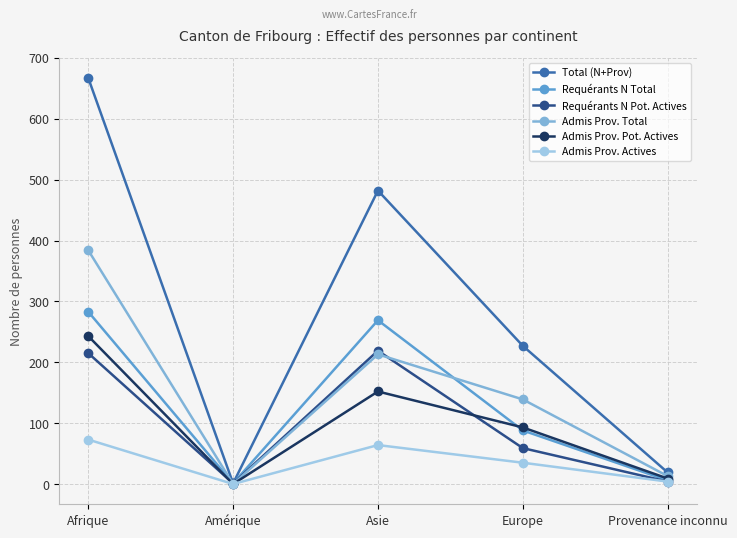

The value of Admis Prov. Pot. Actives at Amérique is 0. True or false?

True